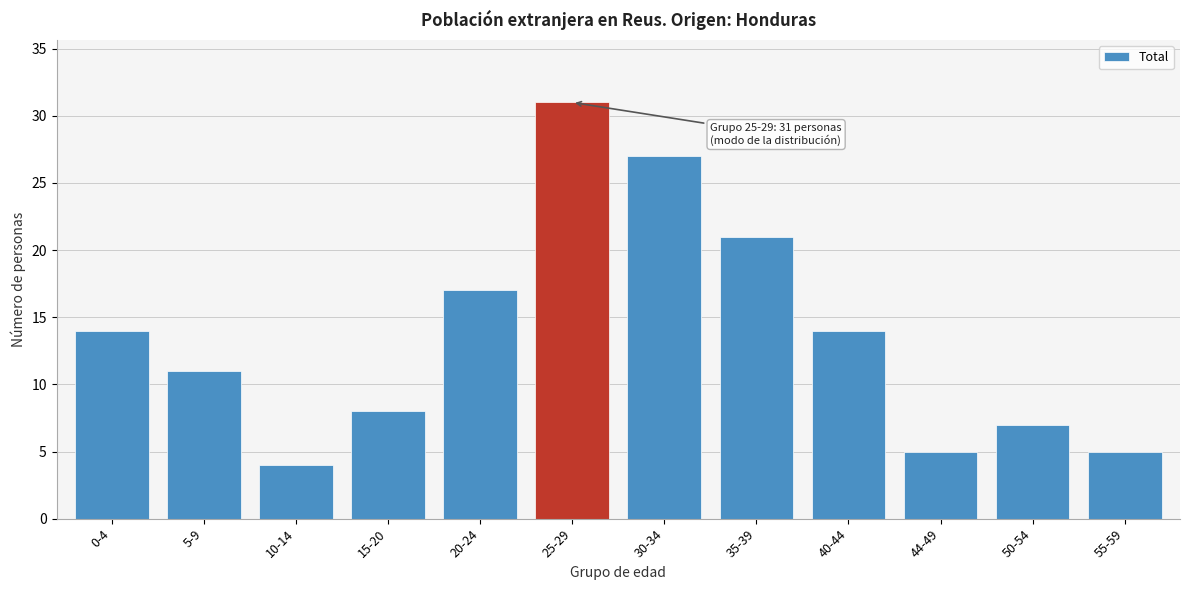

Reading right to left, extract all data points from this chart.

55-59=5	50-54=7	44-49=5	40-44=14	35-39=21	30-34=27	25-29=31	20-24=17	15-20=8	10-14=4	5-9=11	0-4=14